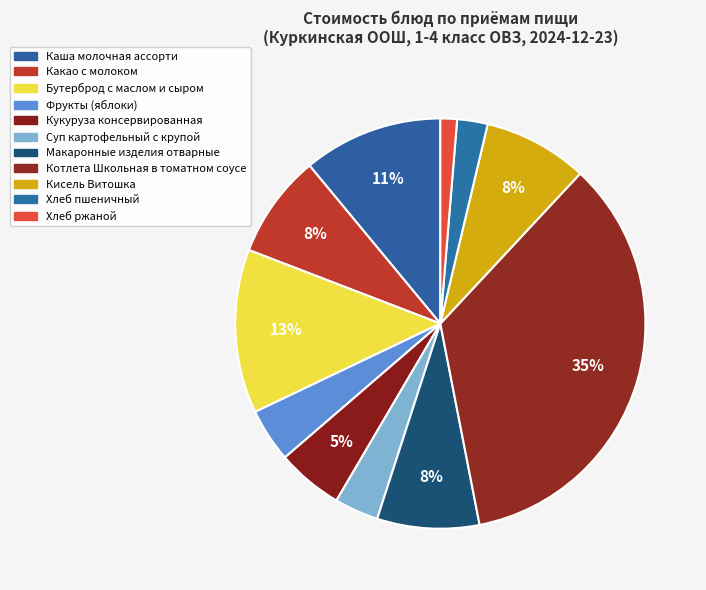

Does any single category account for the majority?

No